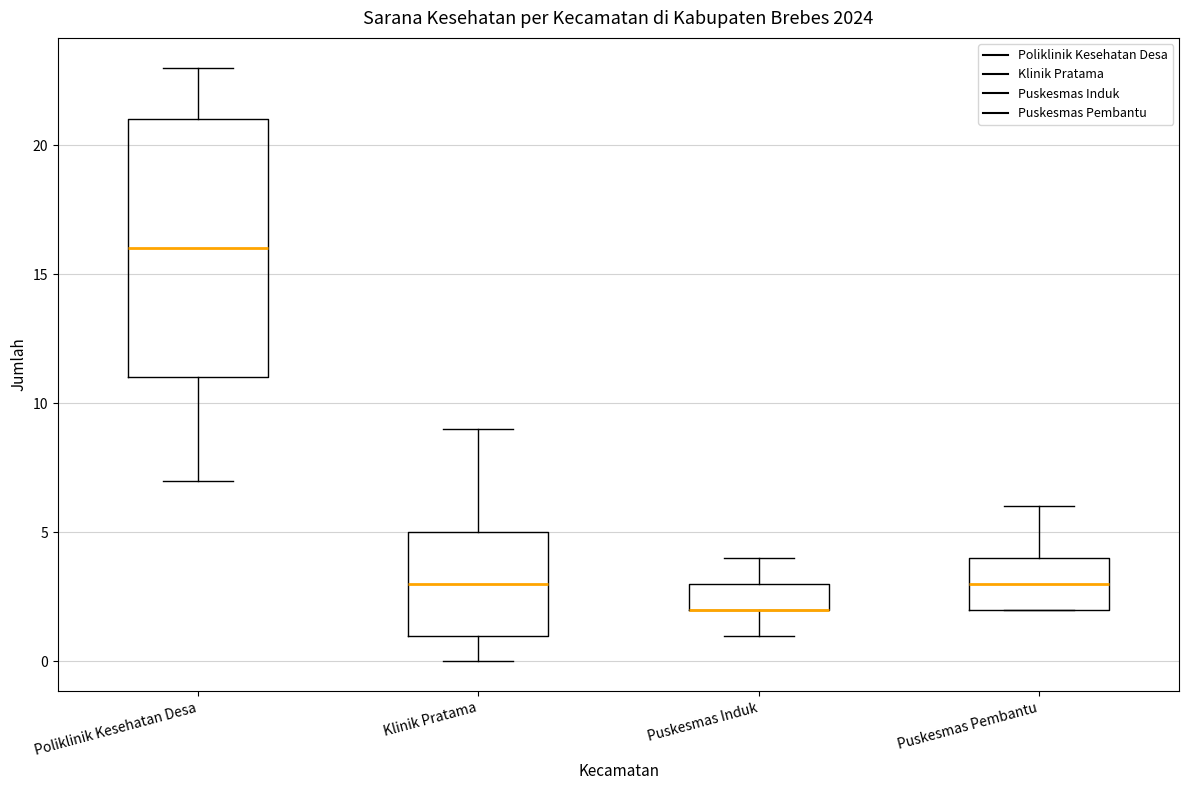

Where is the upper edge of the box for Poliklinik Kesehatan Desa on the y-axis? The values are not printed on the chart, so give them approximately, as read against the axis.

21